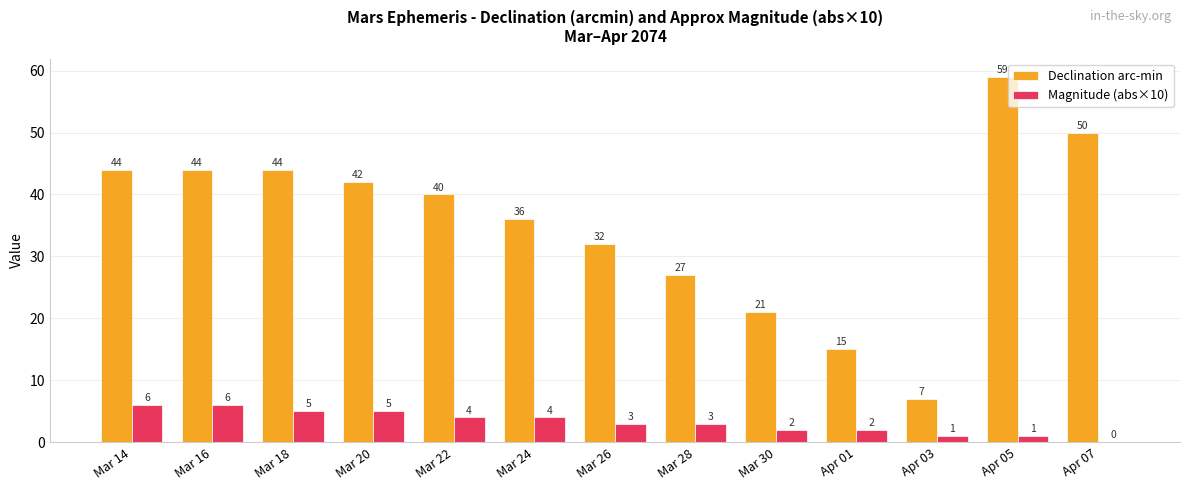

Which series changed the most between Mar 22 and Mar 30?

Declination arc-min